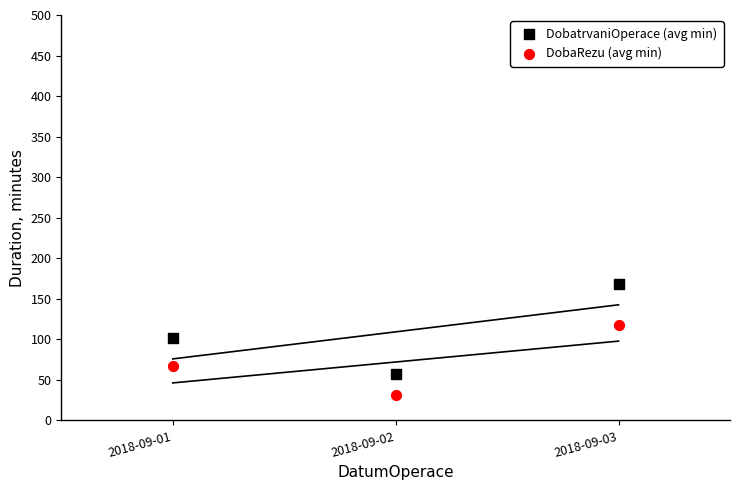

Which series reaches the maximum Y coordinate?

DobatrvaniOperace (avg min)